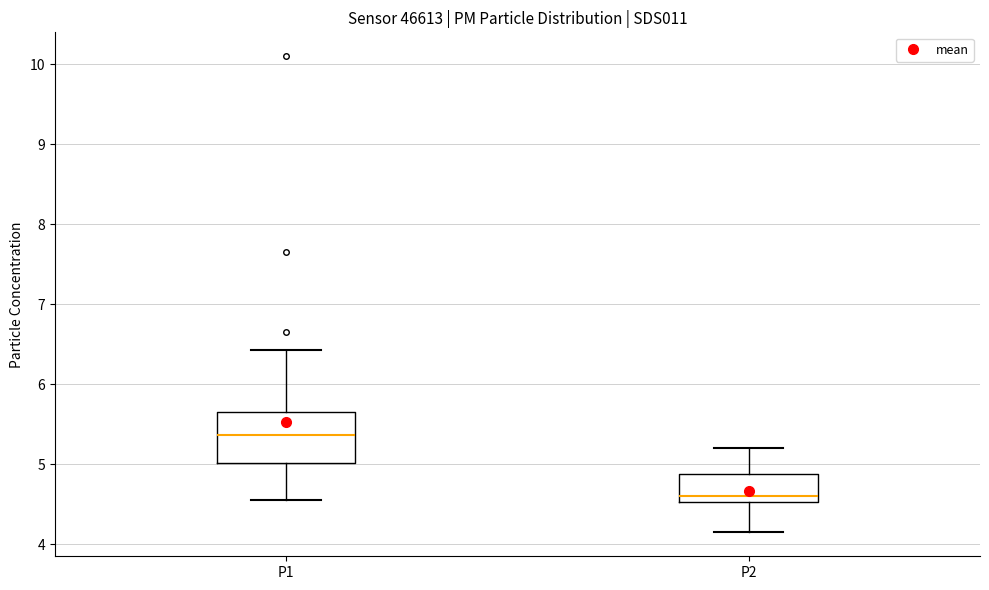

Comparing the boxes themselves (not the whiskers), which one is the tallest?

P1